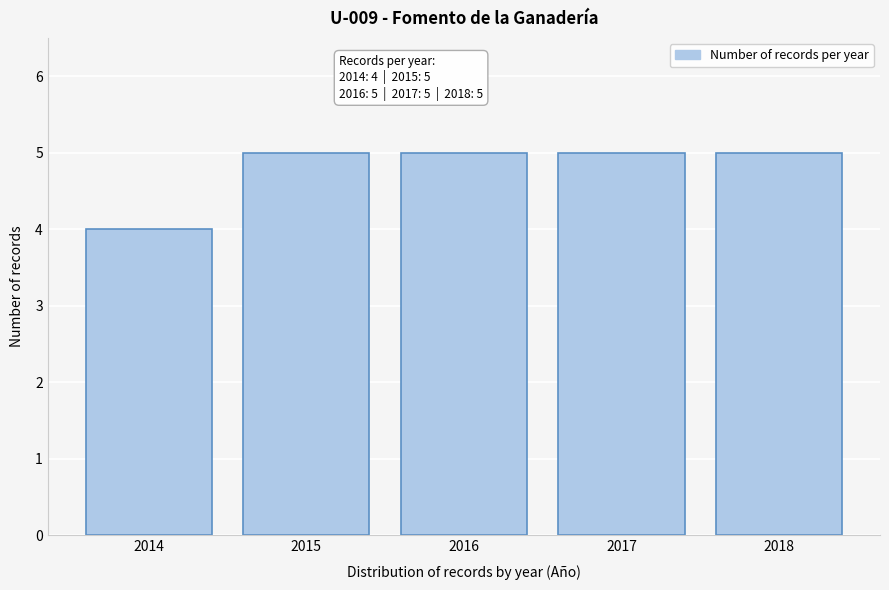

Reading right to left, what are all the values shown in this chart?

2018=5	2017=5	2016=5	2015=5	2014=4